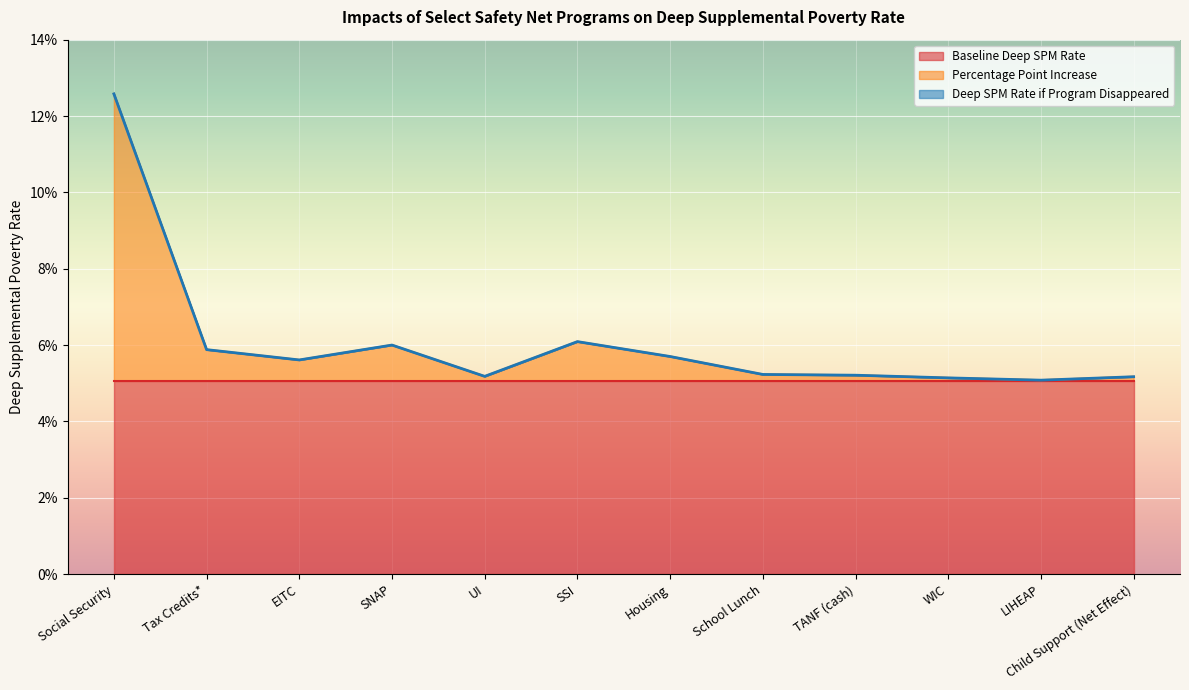

Which has a higher value, TANF (cash) or WIC?

TANF (cash)